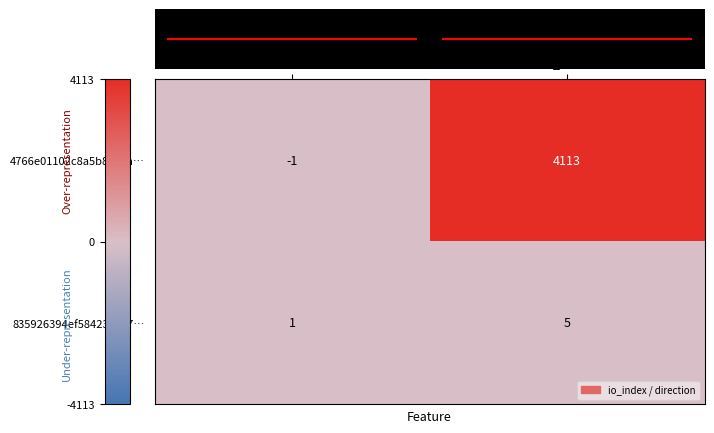

What is the approximate value of 4766e01102c8a5b8134a… at io_index?

4113